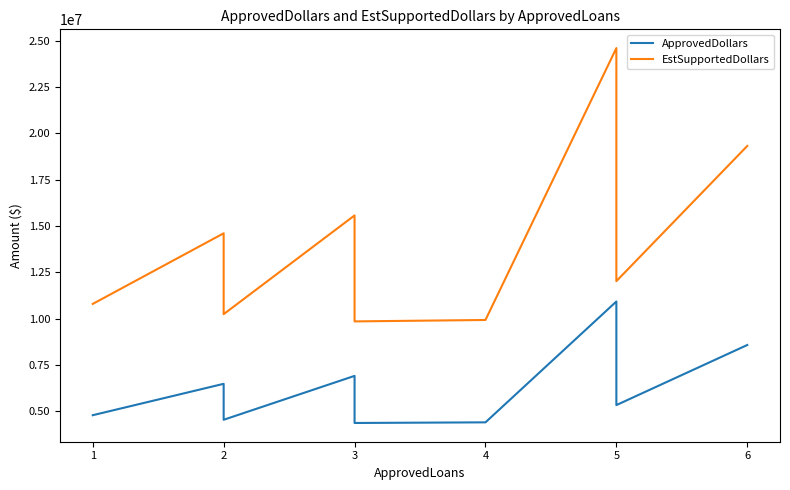

List the series in order of their overall mean, highest first.

EstSupportedDollars, ApprovedDollars